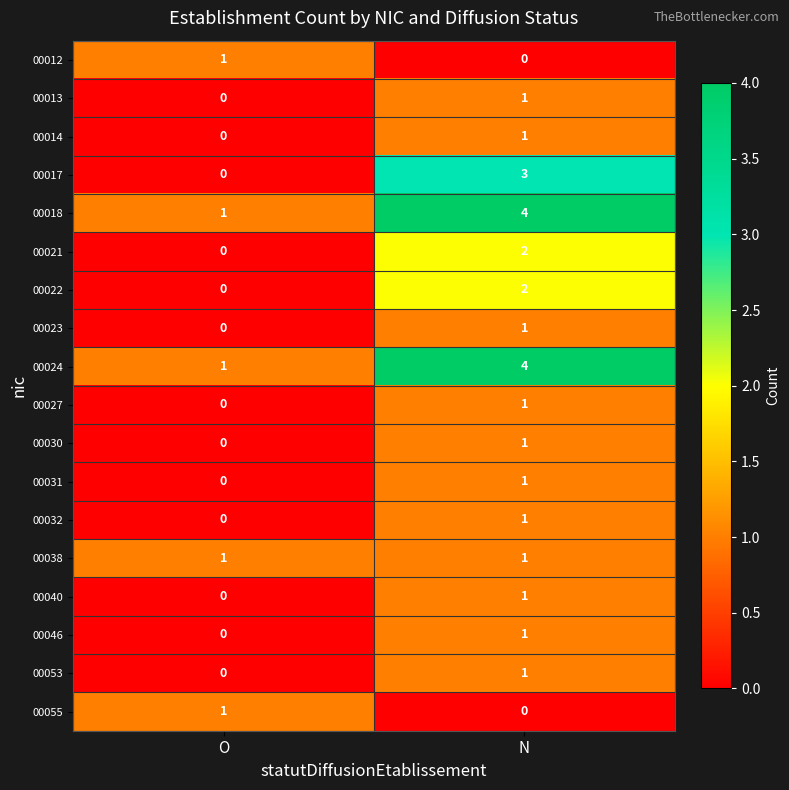

At which category is the sum across all series the highest?

N